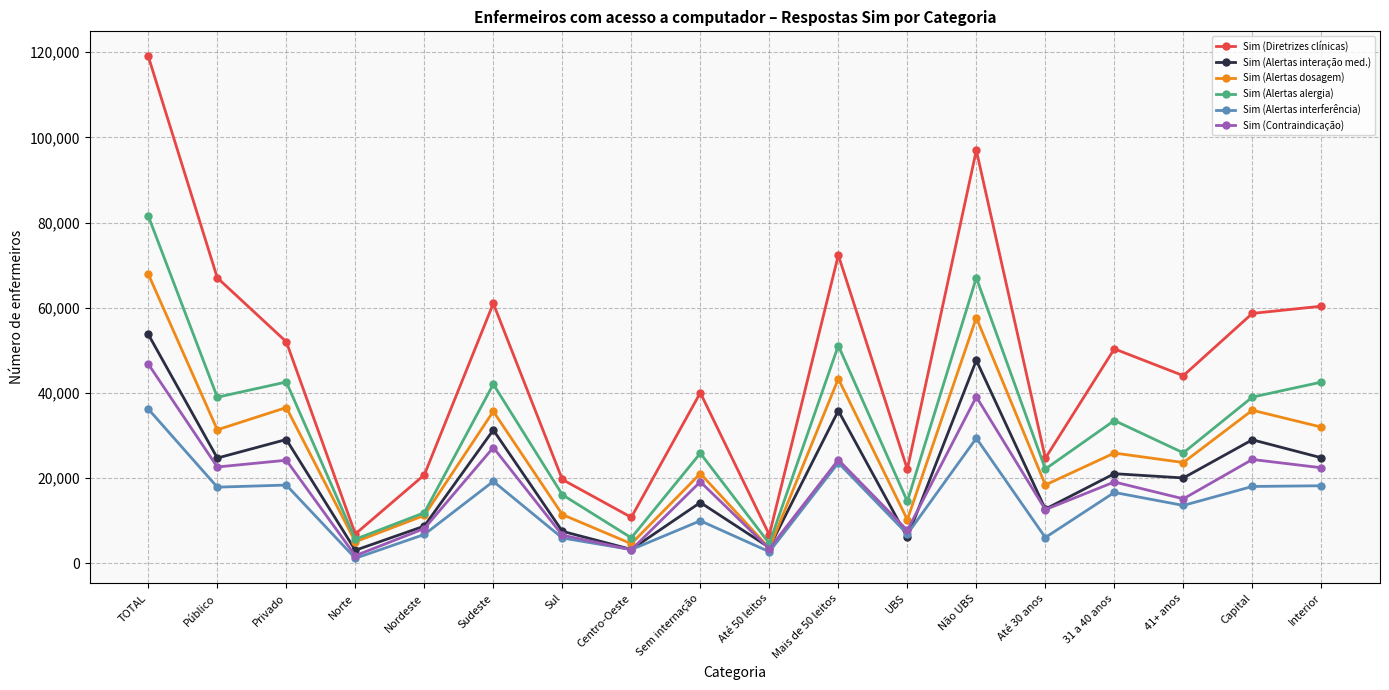

True or false: Sim (Alertas interação med.) has more than 0 interior local peaks.

True